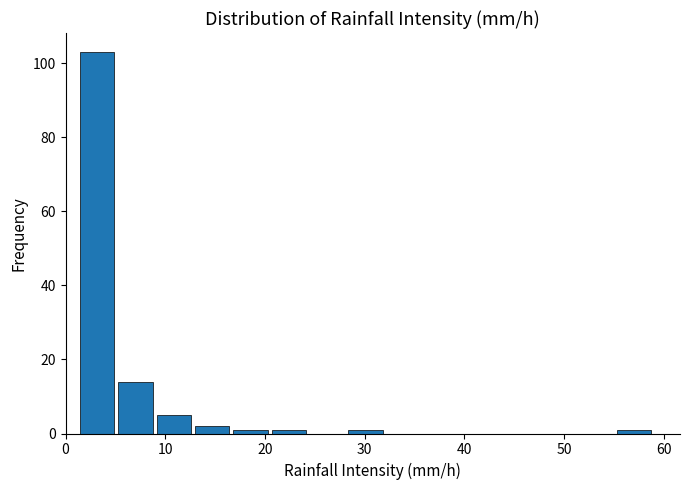

Around what value on the x-axis is the tallest bar? Give the approximate position of its centre, as read against the axis.

3